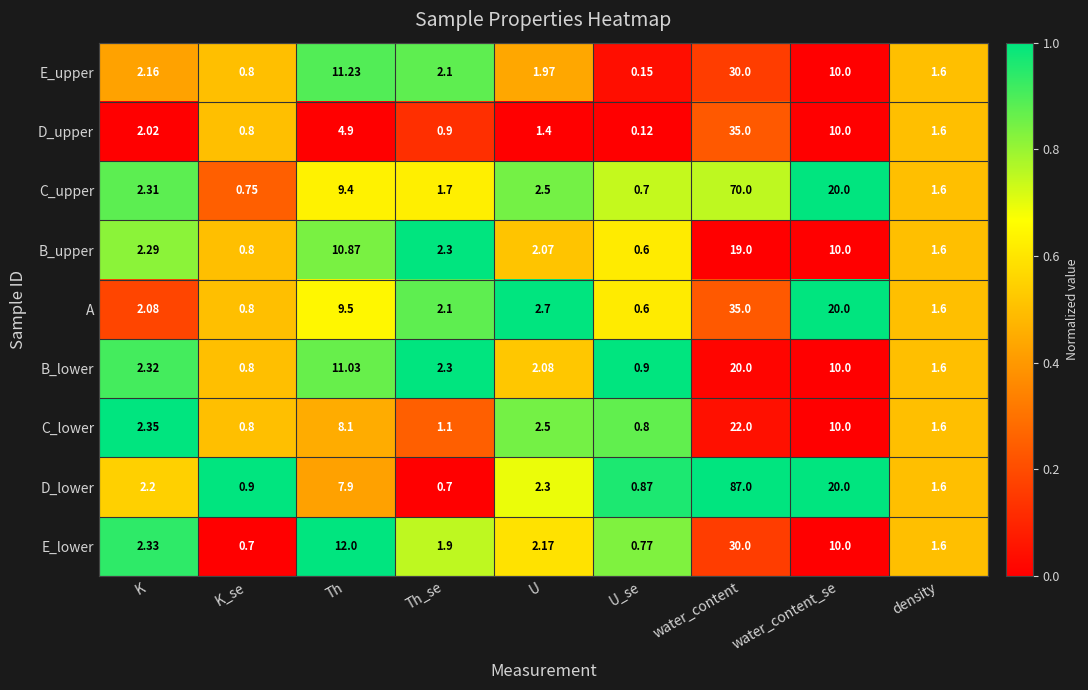

Which series has the largest total across all categories?

D_lower